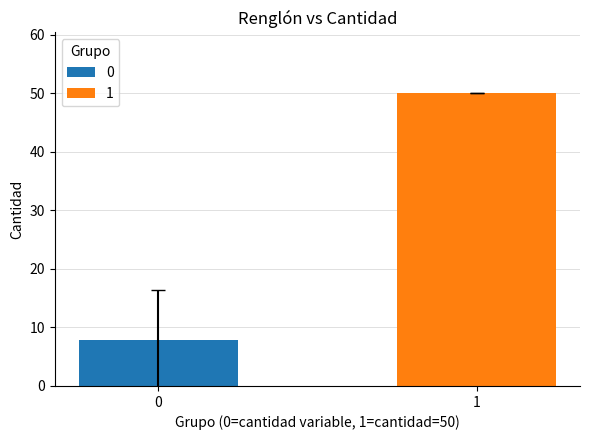

What is the smallest value displayed?

7.8